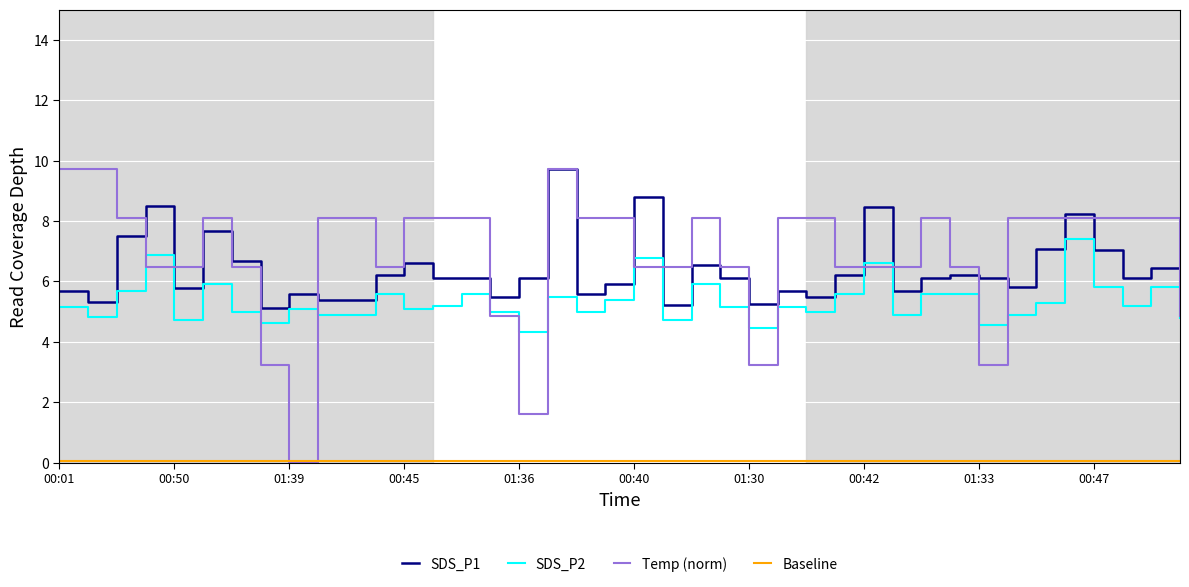

What is the label of the 9th point from the left?

01:39